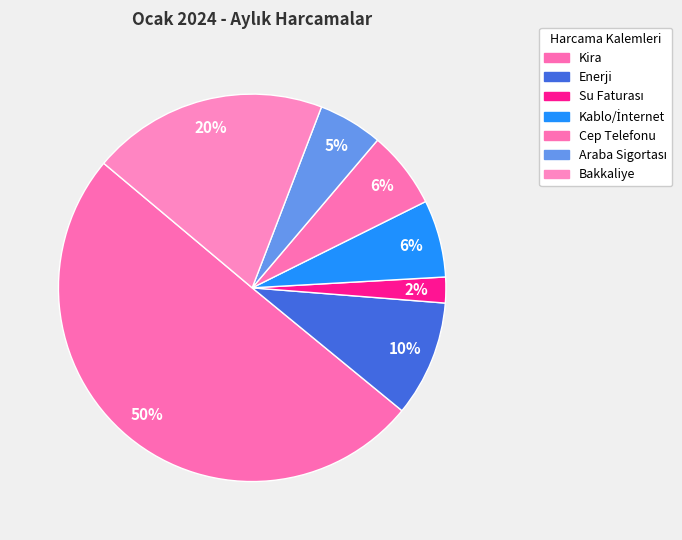

Which slice is the smallest?

Su Faturası